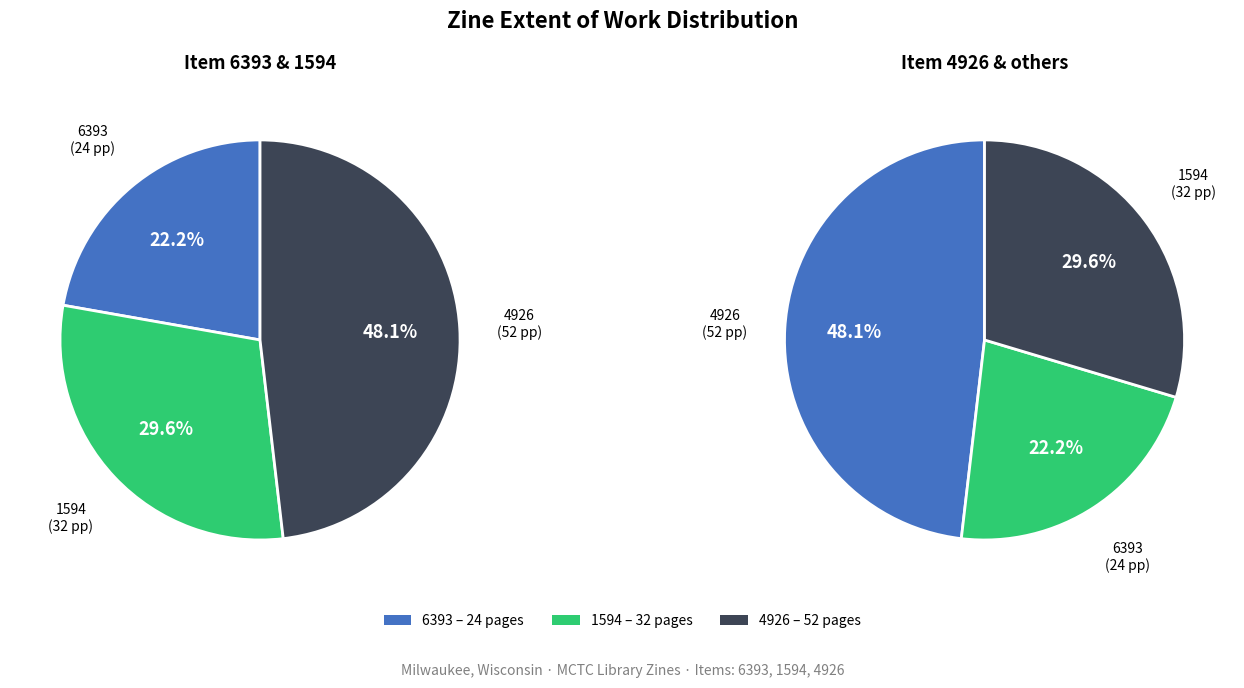

Count the number of slices in the pie.

3